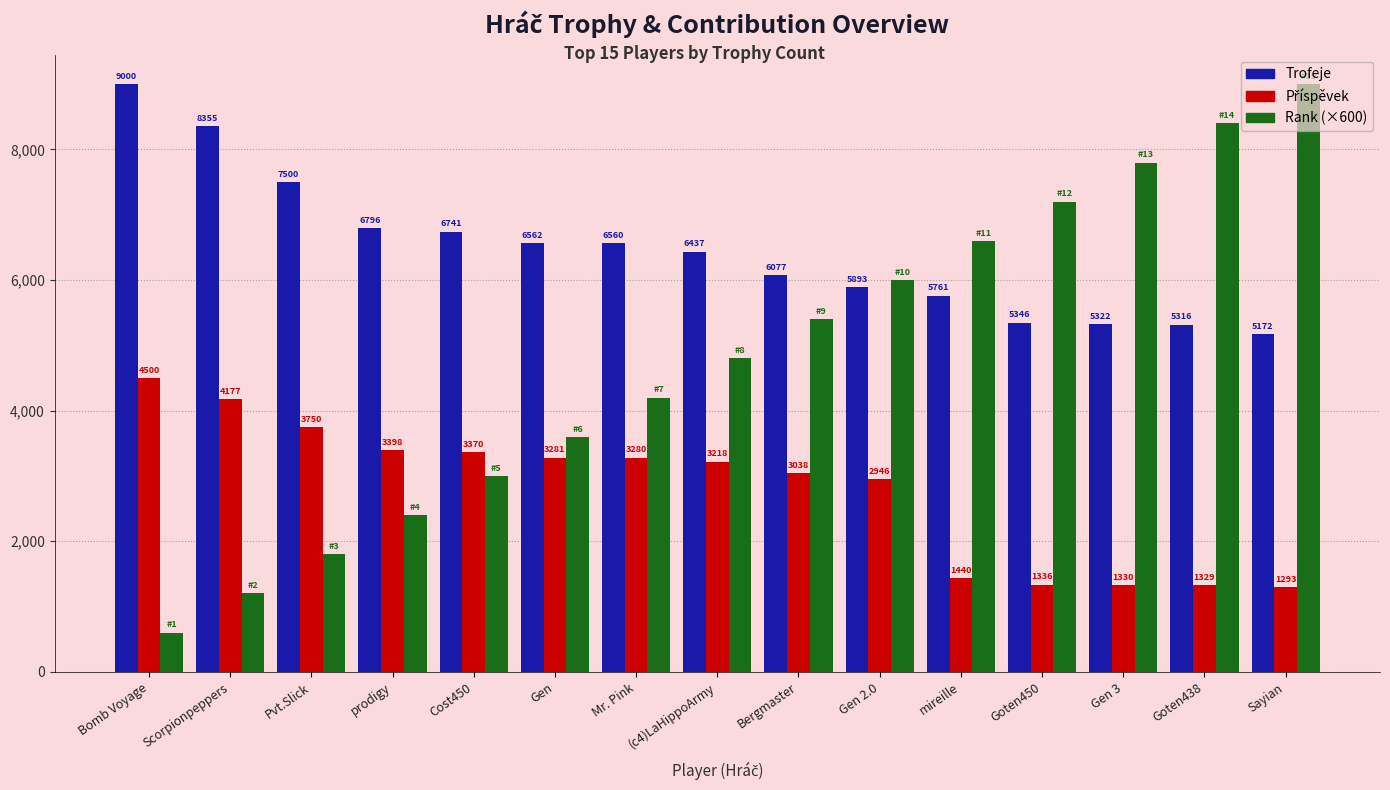

How many data points does each series have?

15